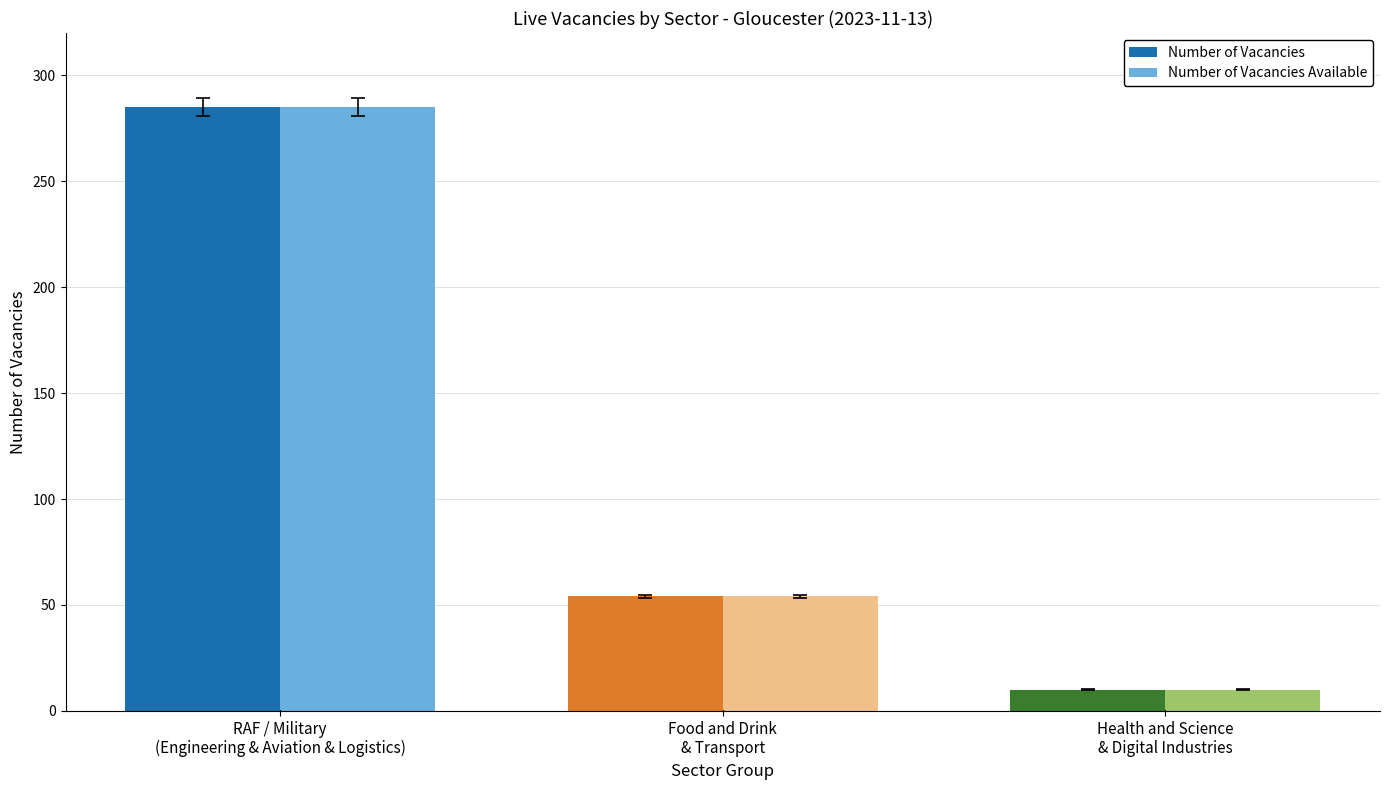

What position from the left is Food and Drink
& Transport?

2